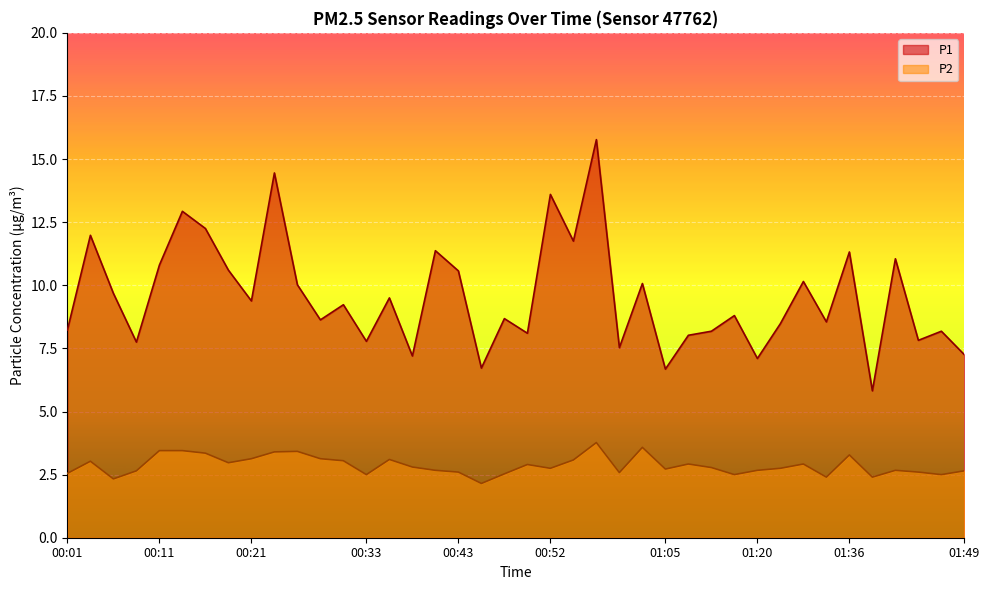

True or false: P2 and P1 intersect in this chart.

False